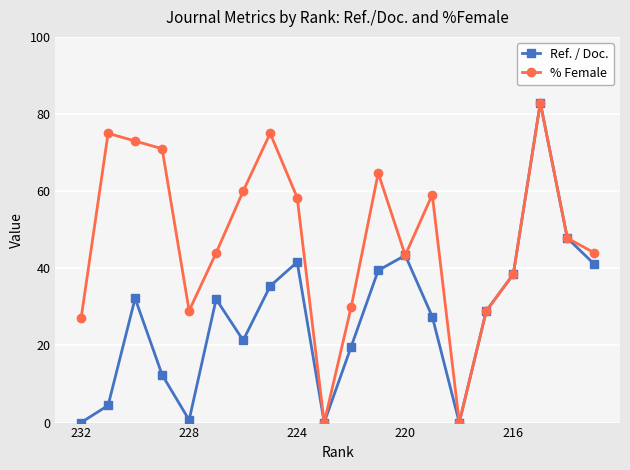

Which series has the largest total across all categories?

% Female